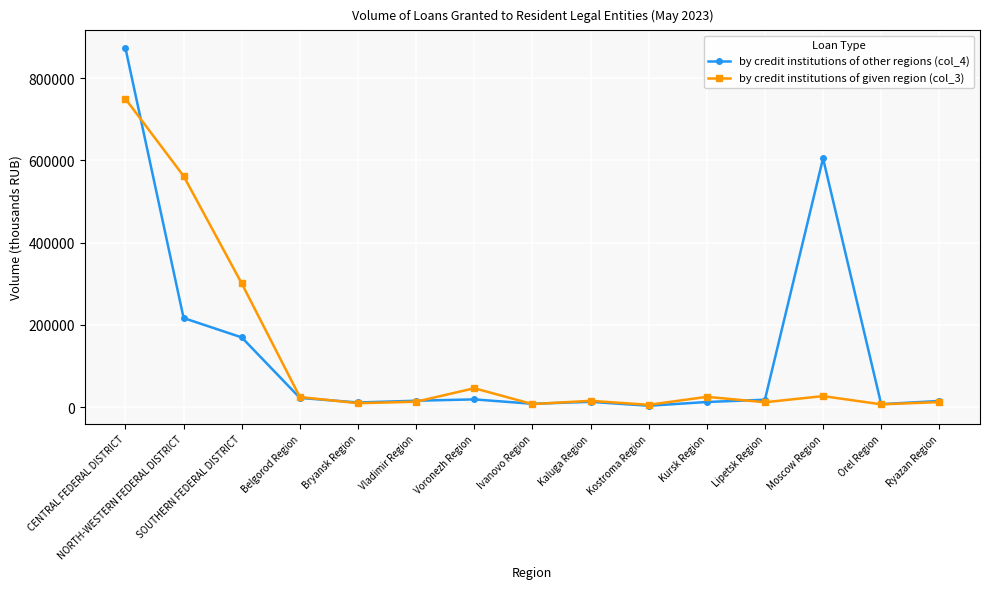

At which category is the sum across all series the highest?

CENTRAL FEDERAL DISTRICT